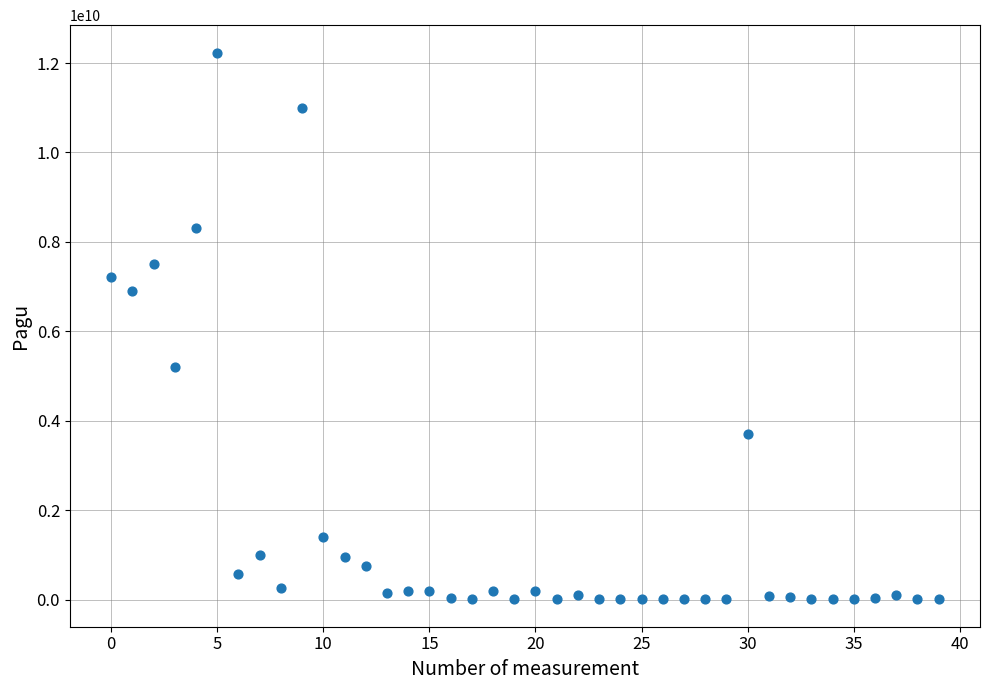

What is the range of Y values (max minus min)?

12232500000